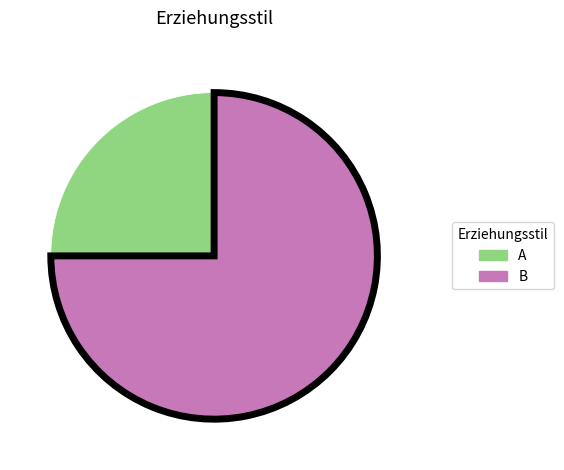

What is the ratio of the value at B to the value at A?

3.0